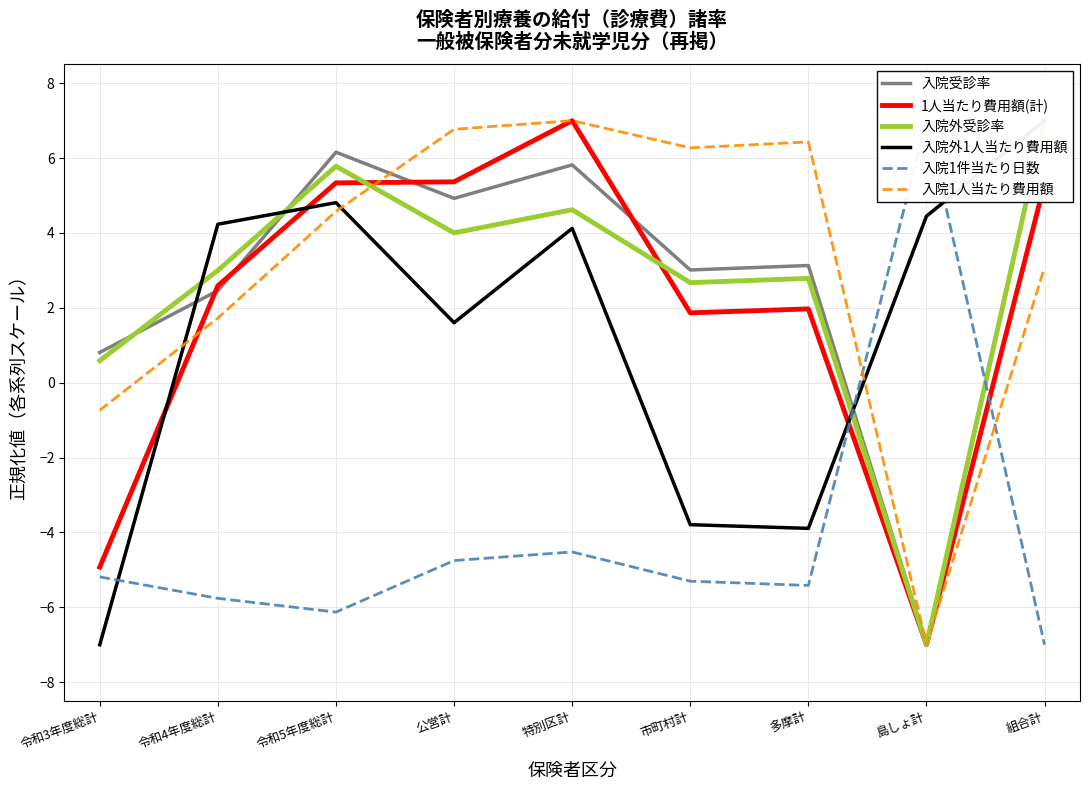

What is the spread (max minus min) of values at 多摩計?

11.8